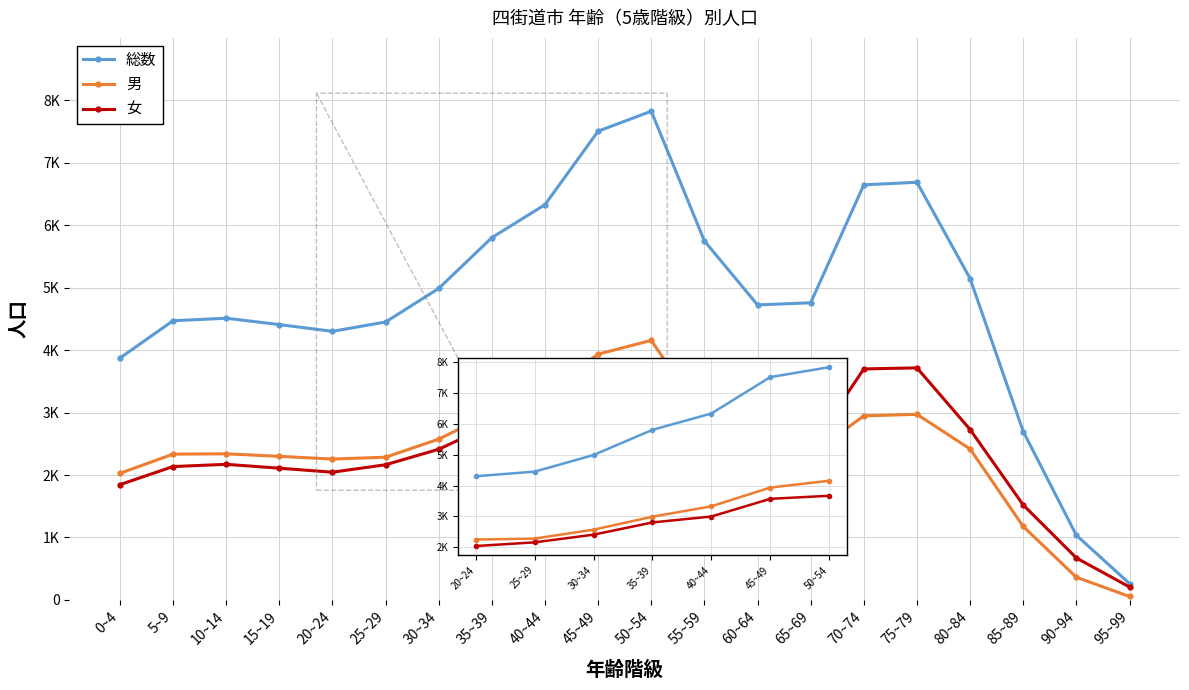

How many interior local valleys does the 女 series have?

2